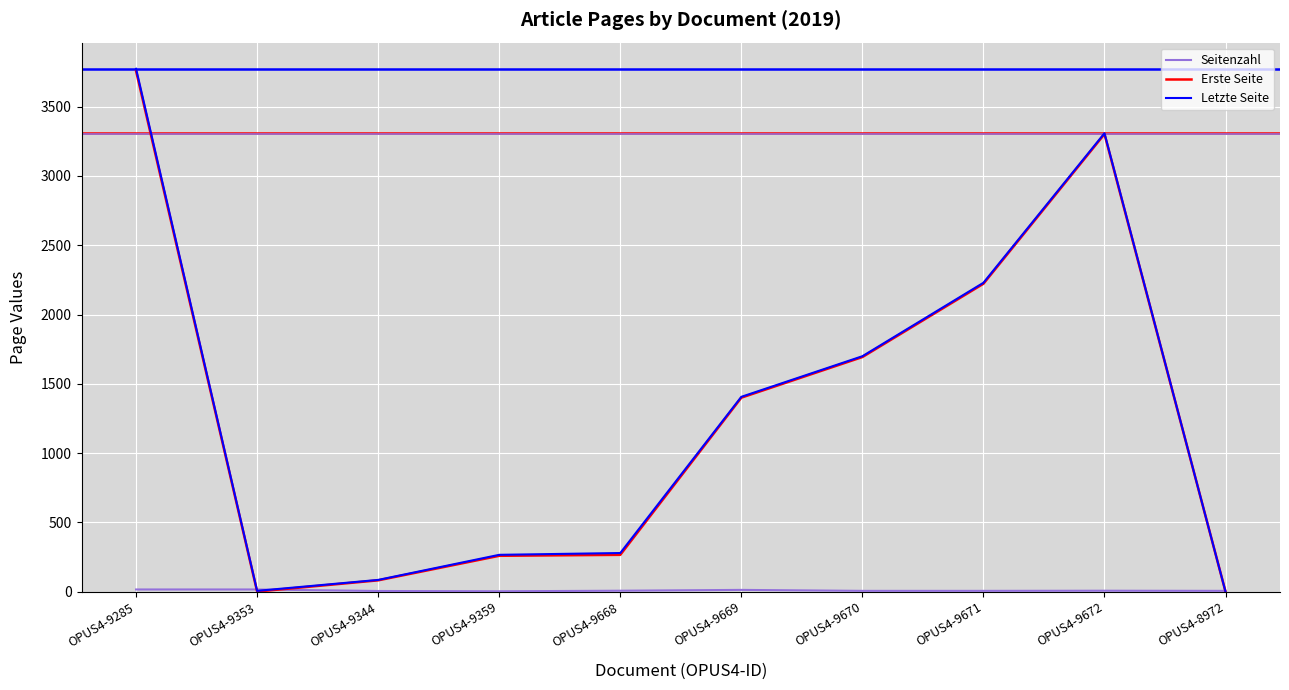

What is the maximum value for Letzte Seite?

3773